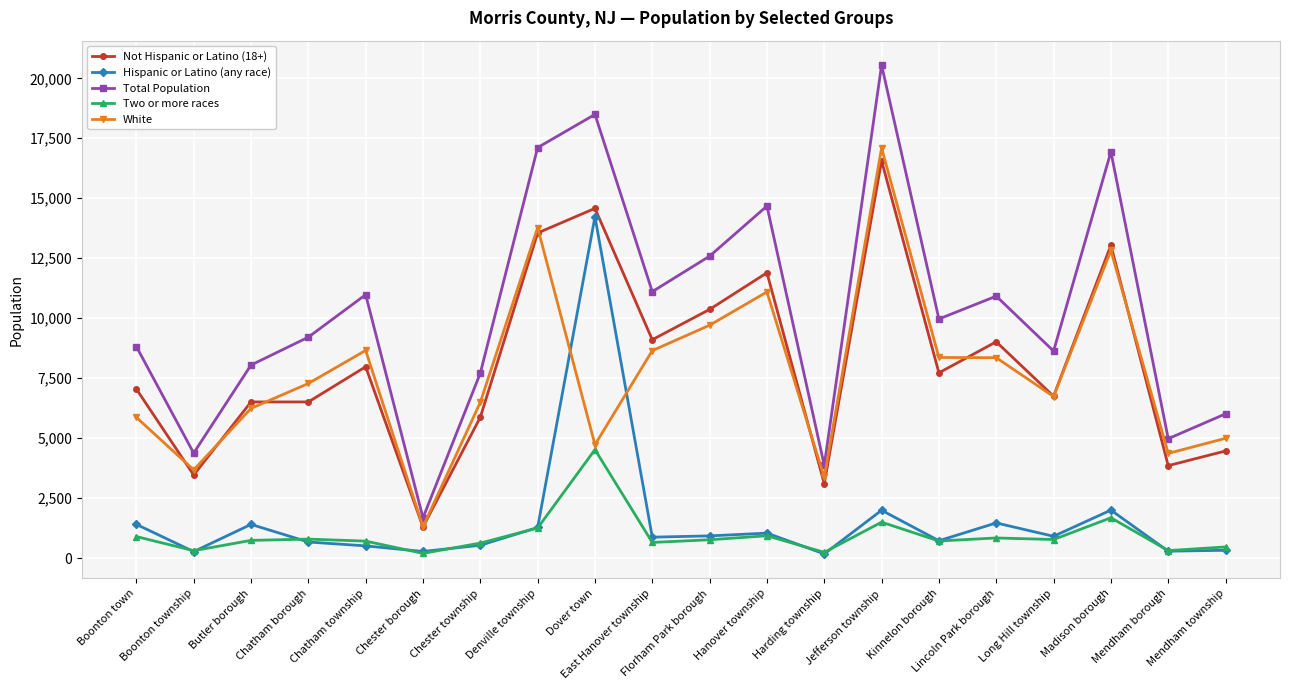

Between Chatham borough and Hanover township, which series saw the biggest shift?

Total Population